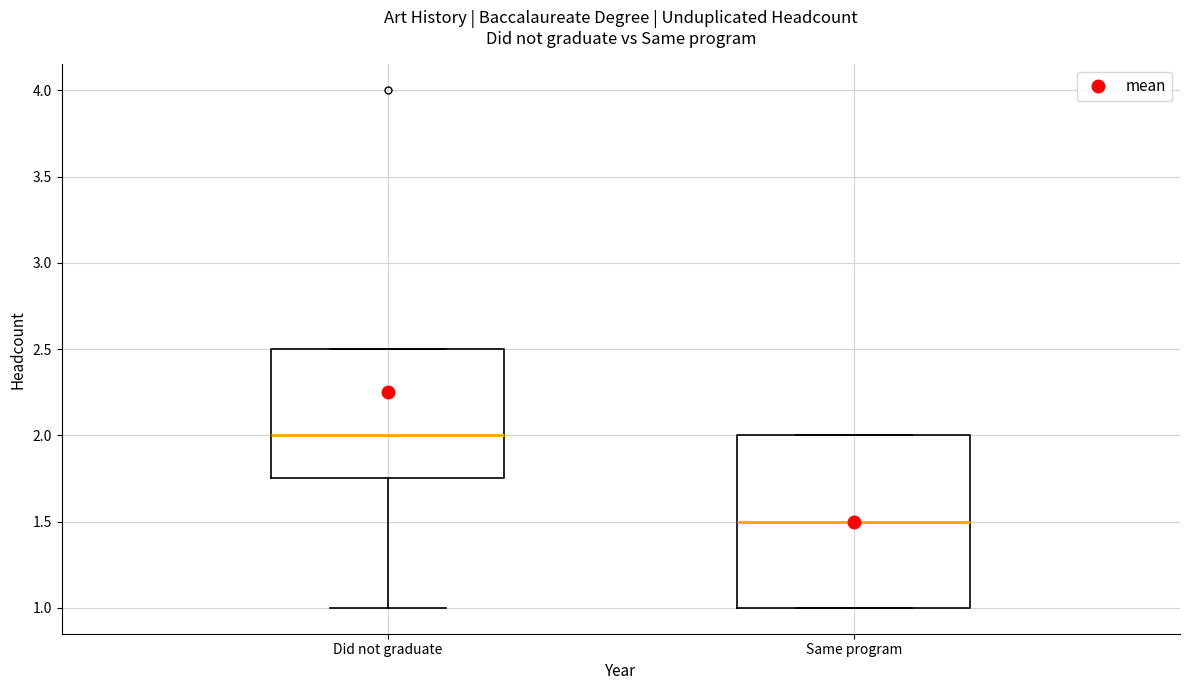

Reading left to right, read every box against the y-axis: the position of its median line, the range the box covers, and the ends of its whiskers. The values are not printed on the chart, so give them approximately, as read against the axis.

Did not graduate: median 2.00, box 1.75 to 2.50, whiskers 1.00 to 2.50
Same program: median 1.50, box 1.00 to 2.00, whiskers 1.00 to 2.00